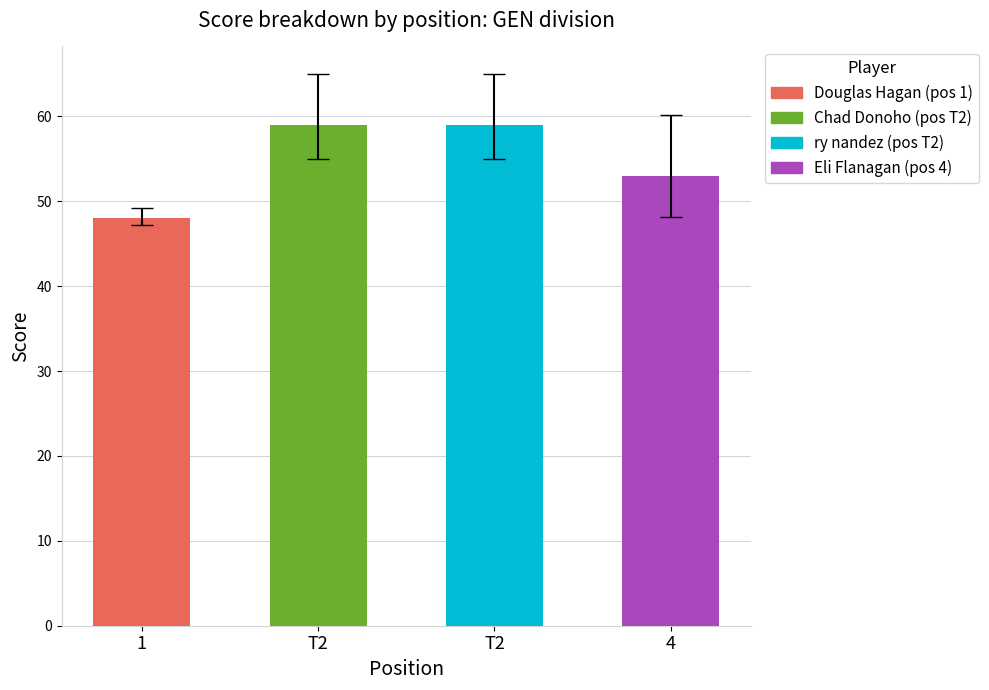

How many series are shown in this chart?

1